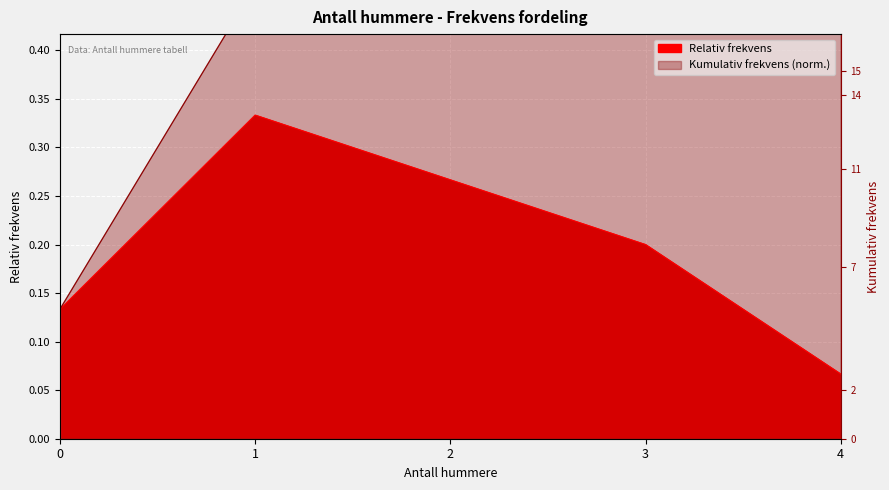

Rank the series at 2 from highest to lowest value.

Kumulativ frekvens, Relativ frekvens